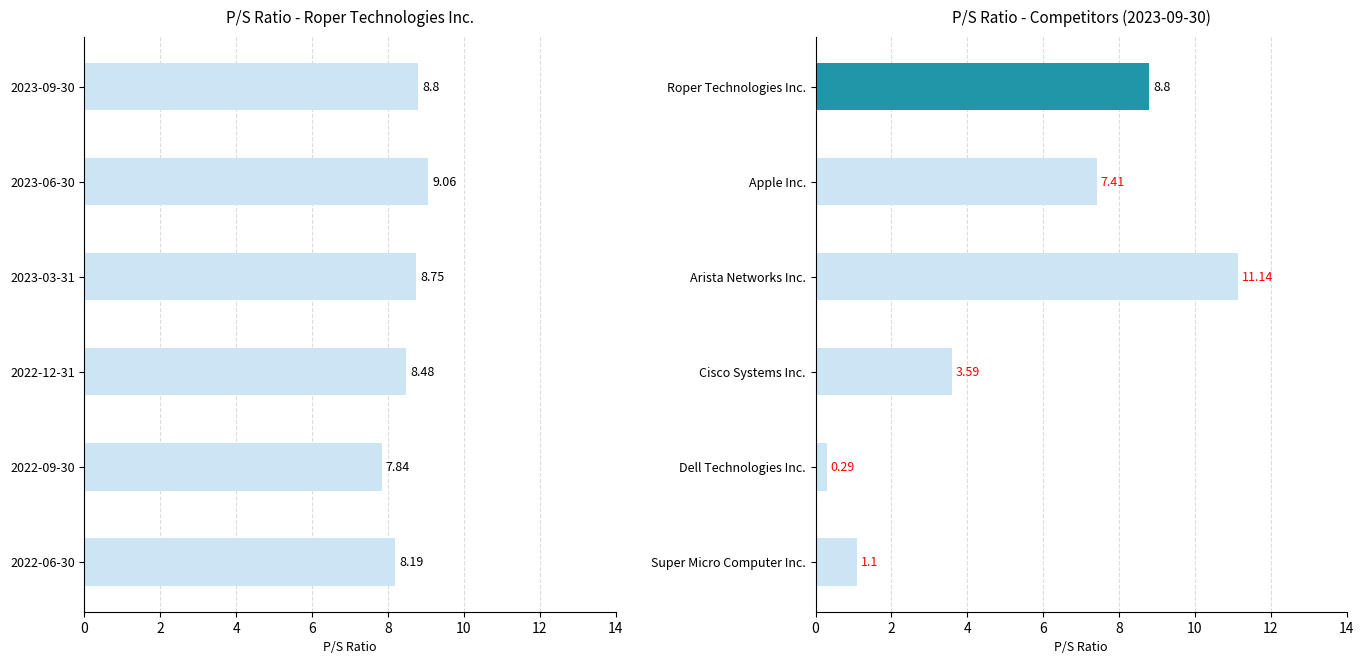

What is the sum of all Roper Technologies Inc. values?

51.1